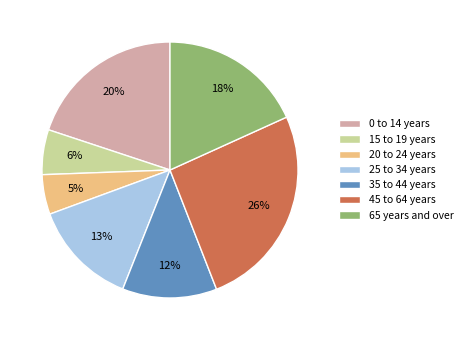

Is 20 to 24 years the majority of the pie?

No